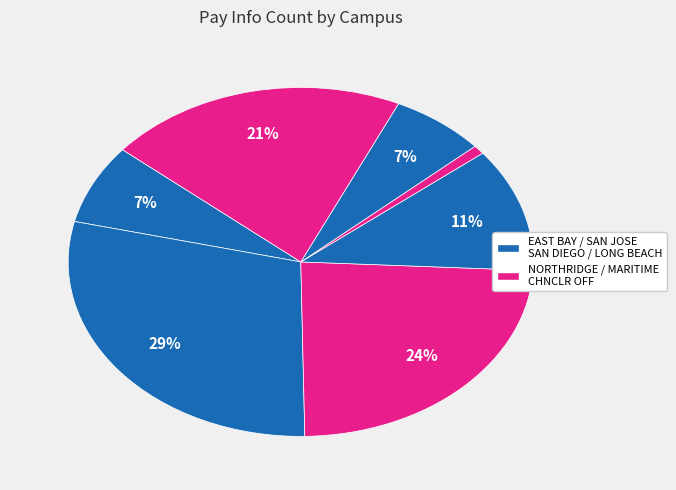

How many segments does this pie chart have?

7